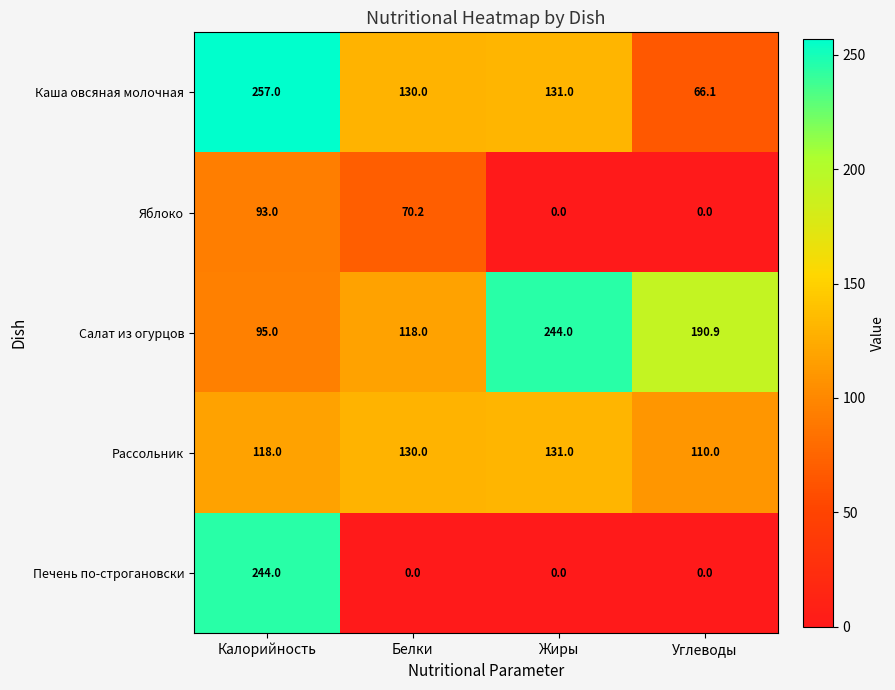

How many distinct data groups are displayed?

5